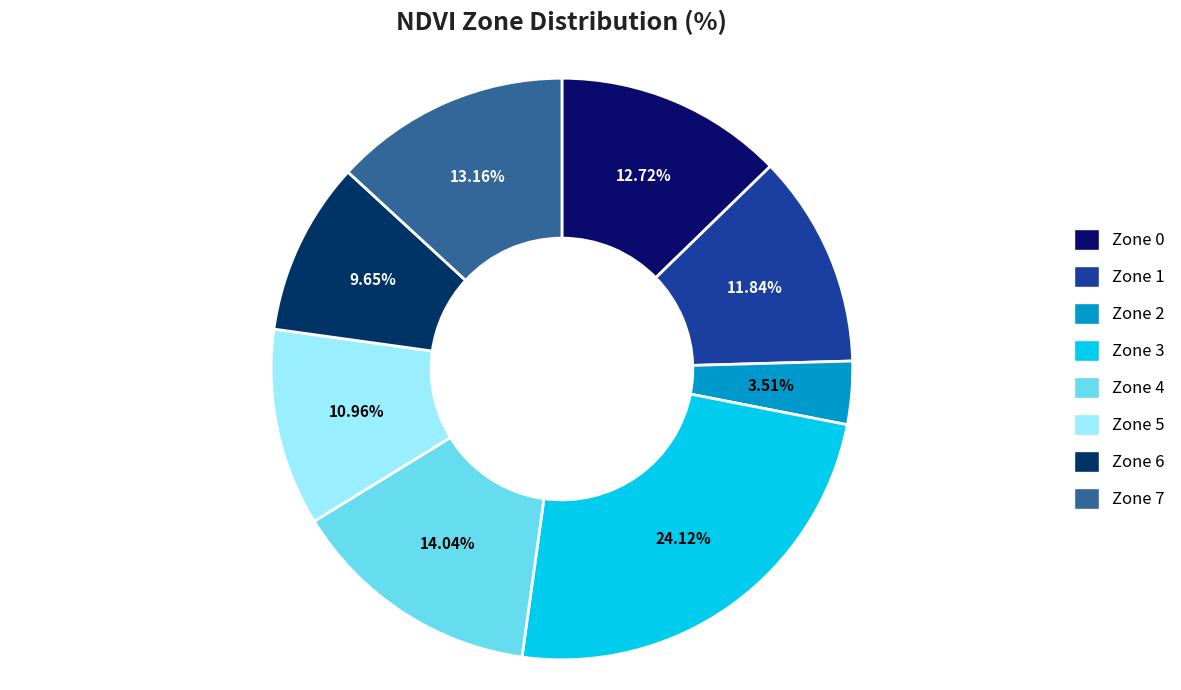

Between Zone 5 and Zone 4, which is larger?

Zone 4